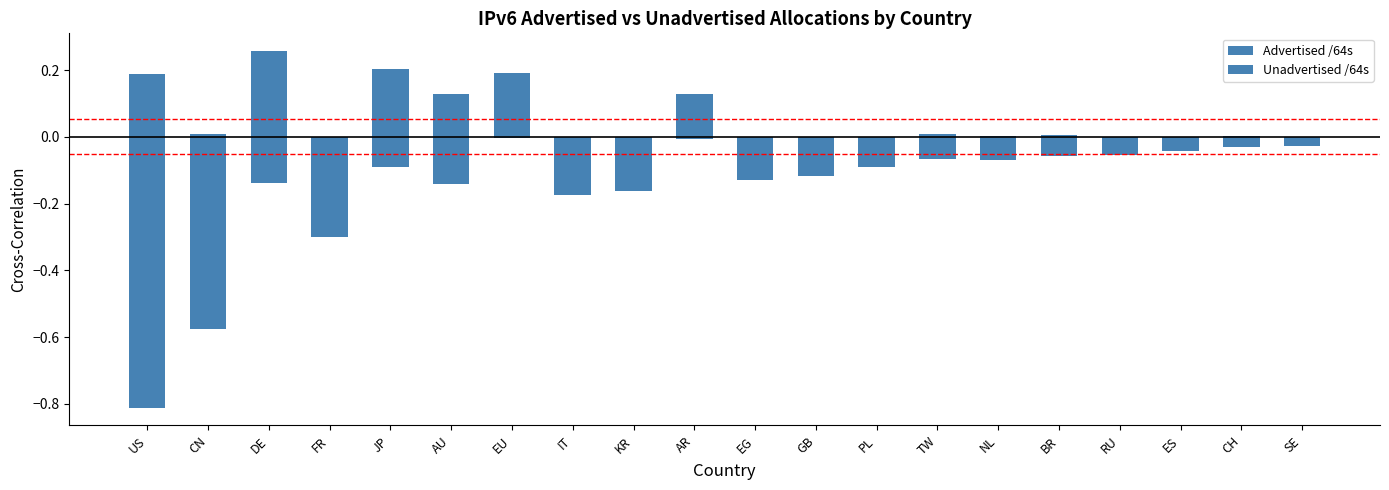

Reading right to left, what are all the values shown in this chart?

Advertised /64s: 0.0	0.0	0.0	0.0	0.0	0.0	0.0	0.0	0.0	0.0	0.1	0.0	0.0	0.2	0.1	0.2	0.0	0.3	0.0	0.2
Unadvertised /64s: -0.0	-0.0	-0.0	-0.1	-0.1	-0.1	-0.1	-0.1	-0.1	-0.1	-0.0	-0.2	-0.2	-0.0	-0.1	-0.1	-0.3	-0.1	-0.6	-0.8